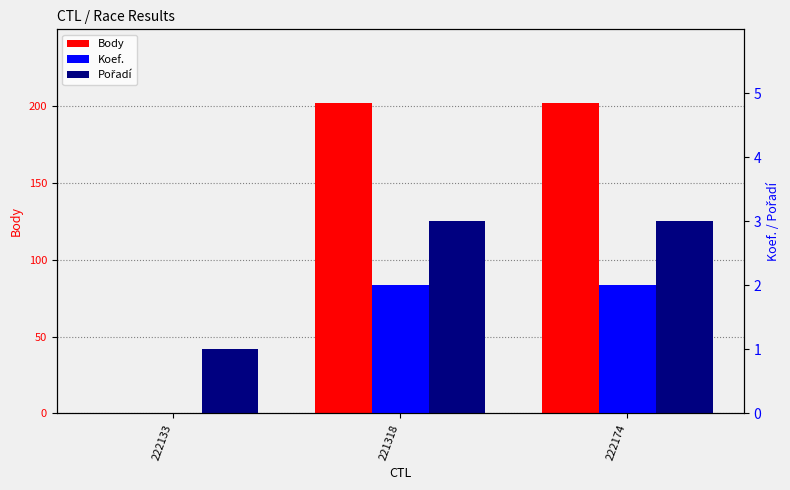

How many groups of bars are there?

3